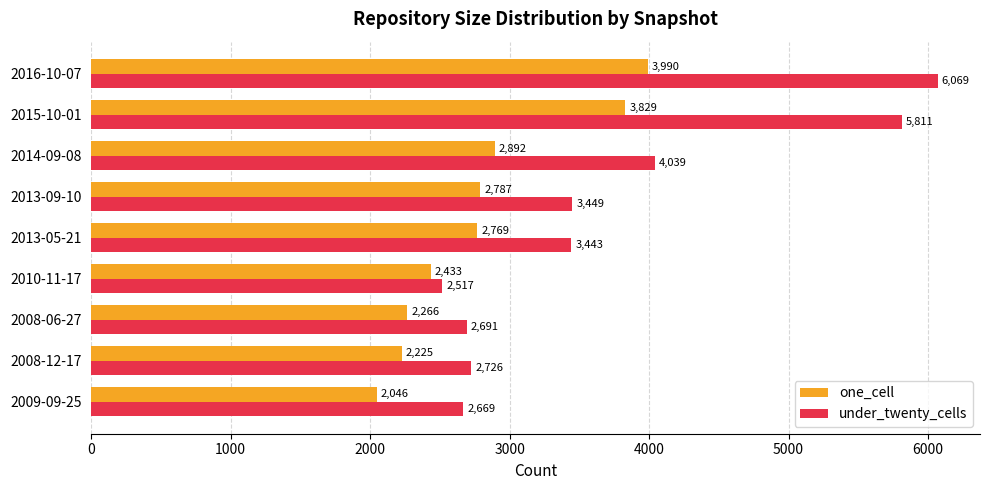

What is the lowest value of the under_twenty_cells series?

2517